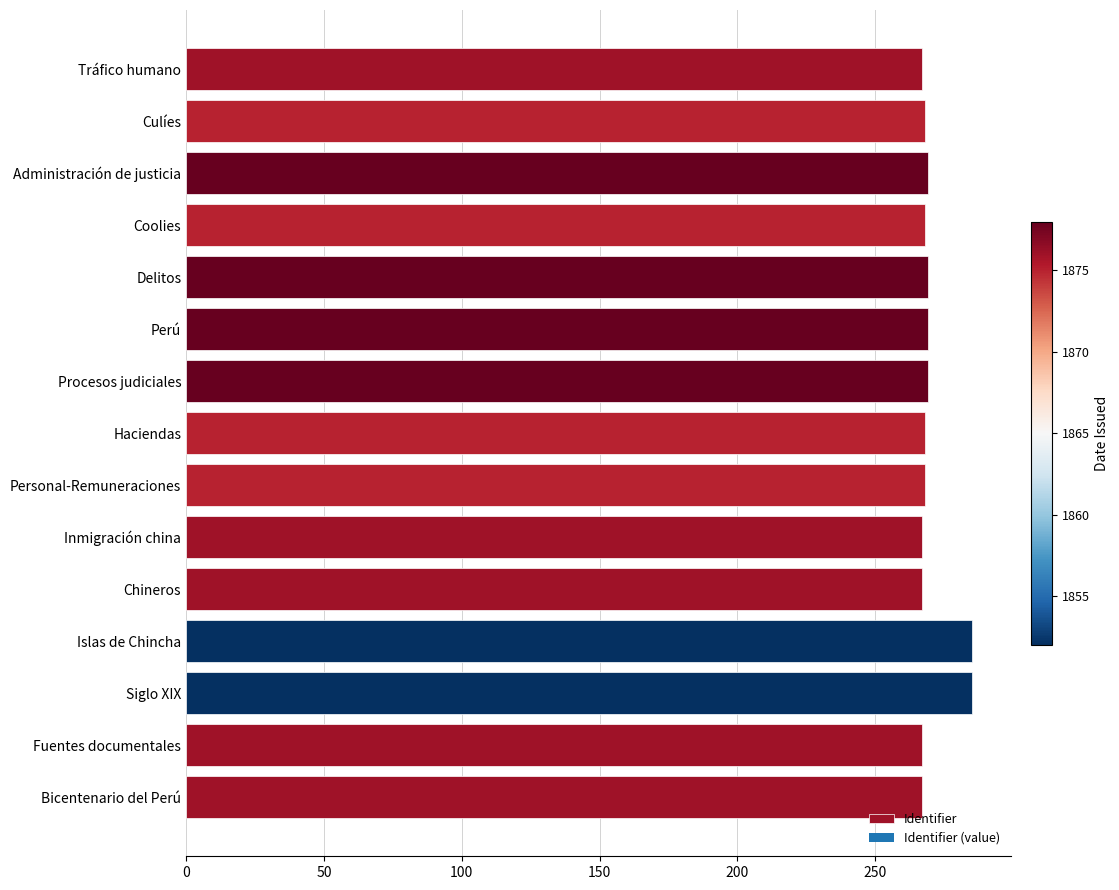

What position from the bottom is Inmigración china?

6